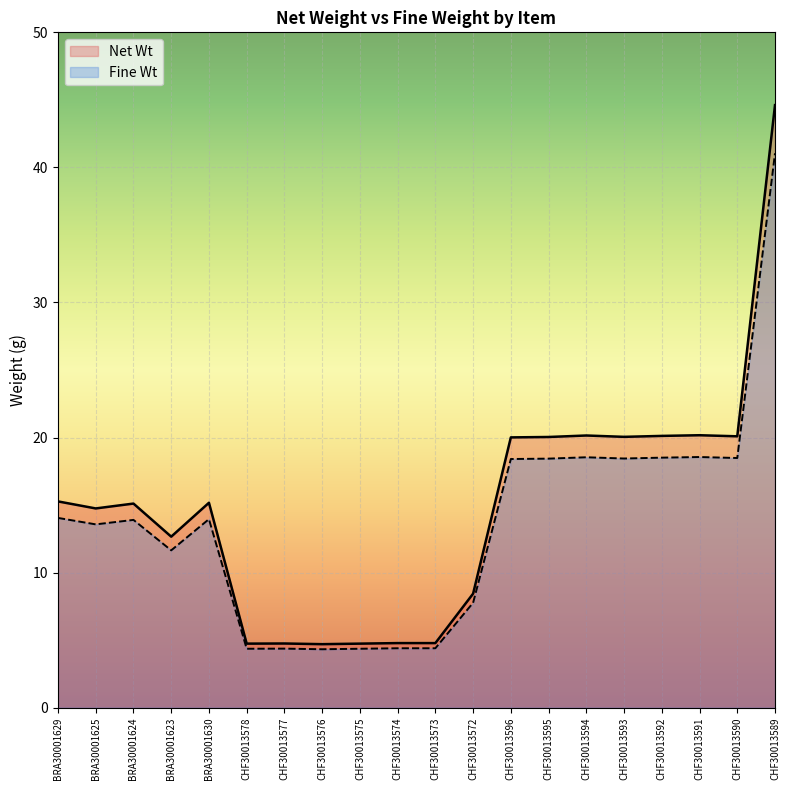

List the labels in order of Net Wt value, smallest first.

CHF30013576, CHF30013578, CHF30013575, CHF30013577, CHF30013574, CHF30013573, CHF30013572, BRA30001623, BRA30001625, BRA30001624, BRA30001630, BRA30001629, CHF30013596, CHF30013595, CHF30013593, CHF30013590, CHF30013592, CHF30013594, CHF30013591, CHF30013589